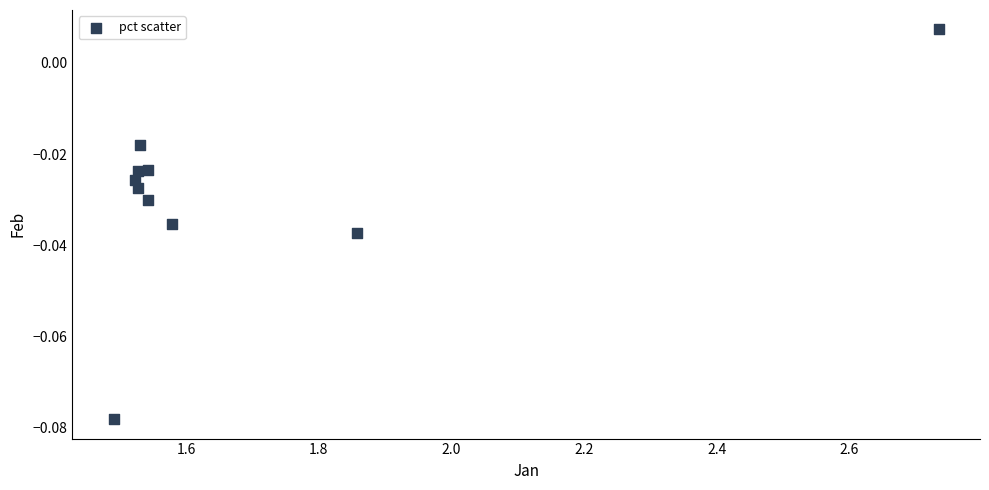

What is the average X value?

1.7